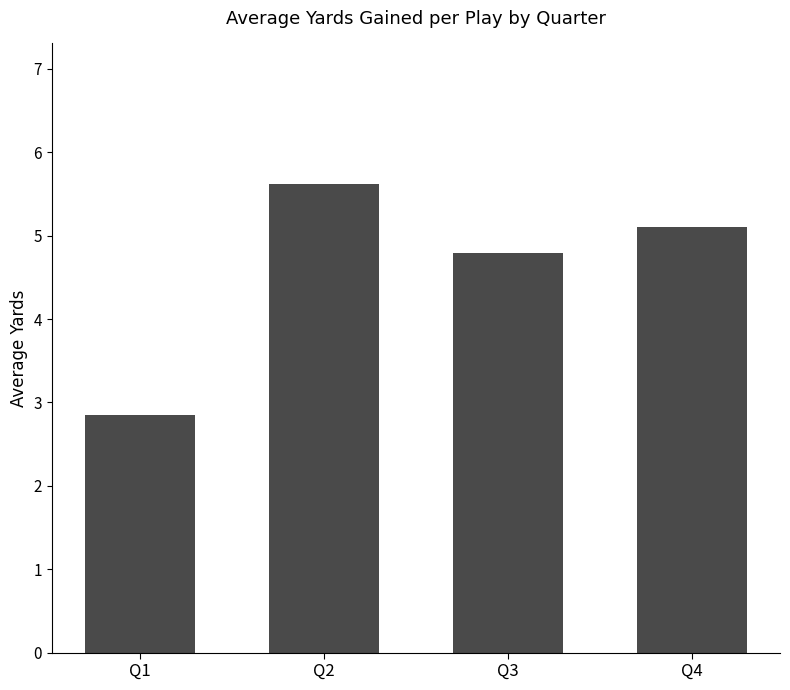

Which label corresponds to the largest value in the chart?

Q2